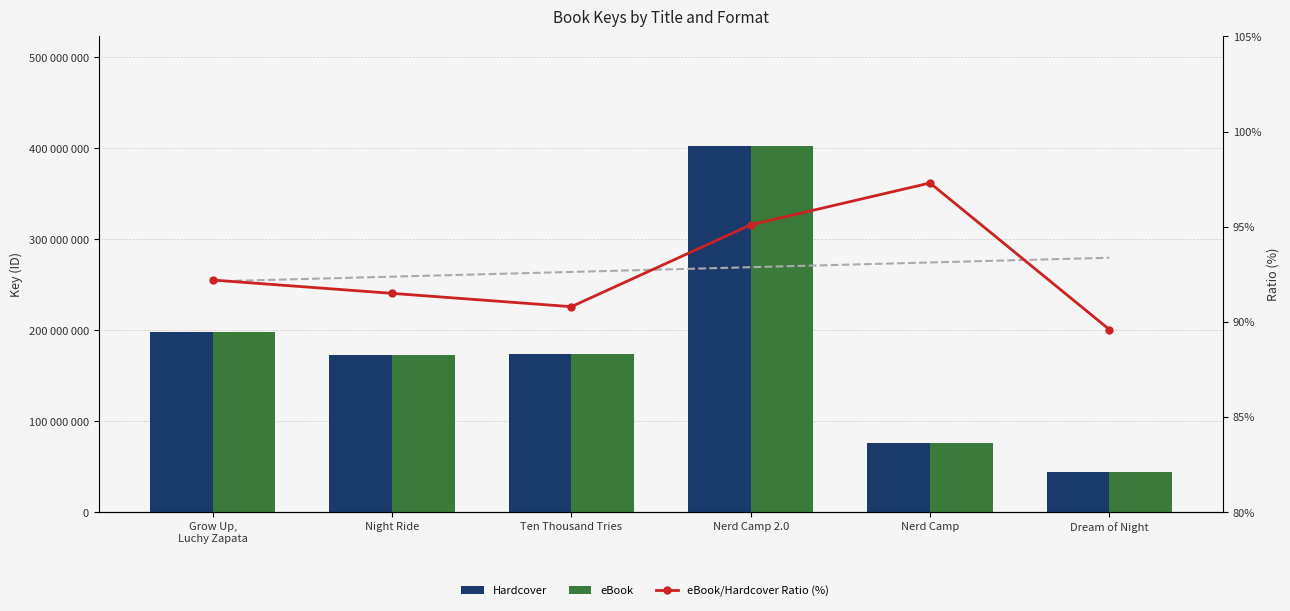

List the series in order of their peak value, highest first.

Hardcover, eBook, eBook/Hardcover Ratio (%)